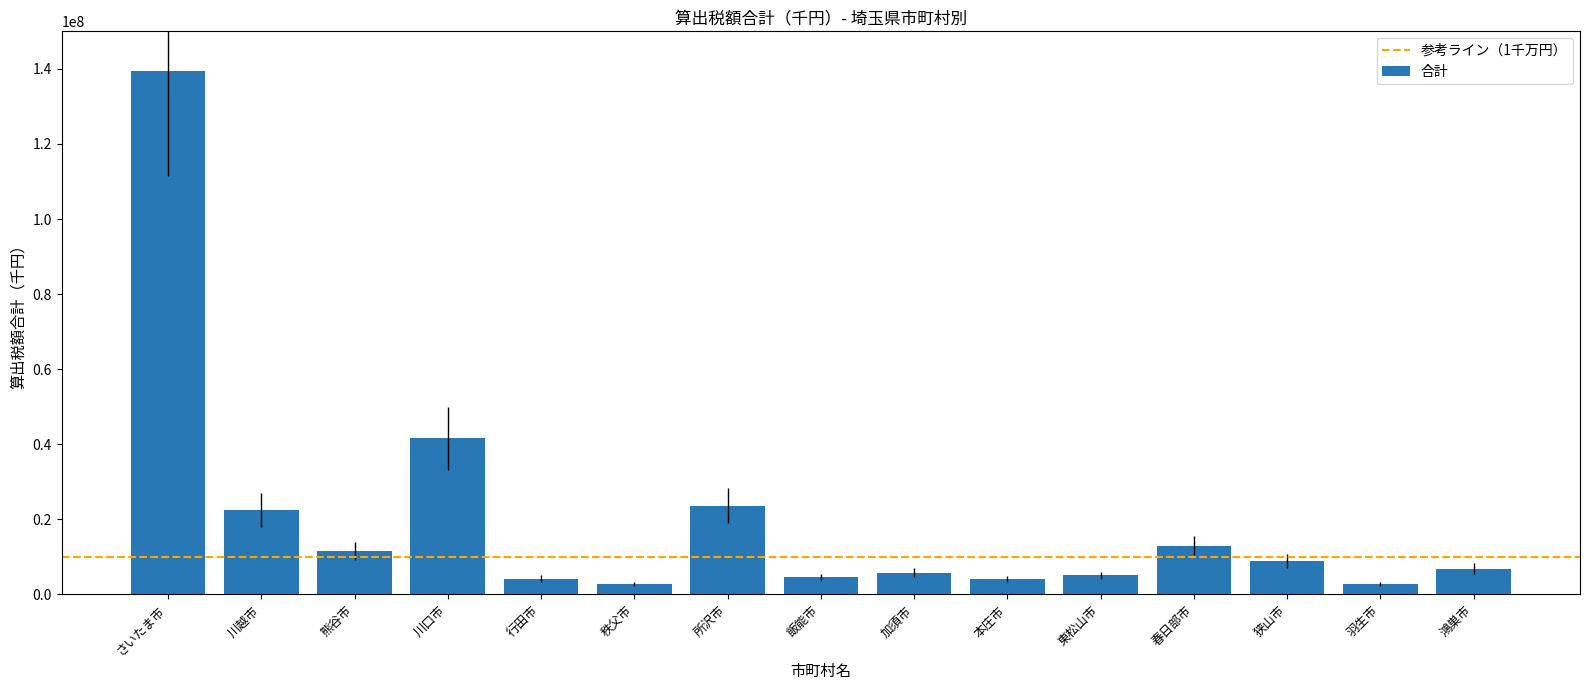

What is the label of the 14th bar from the right?

川越市